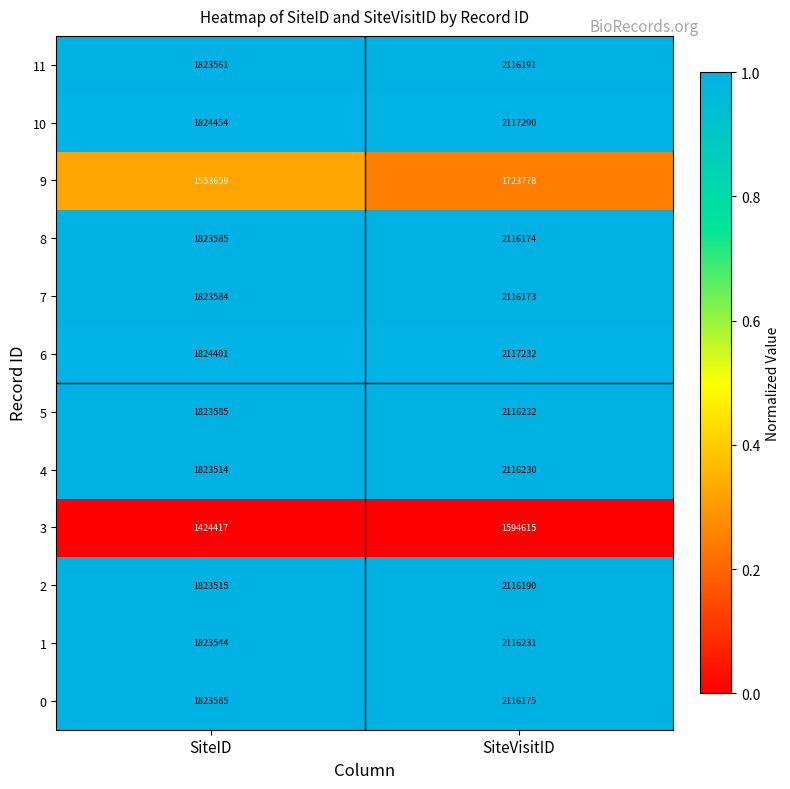

What is the difference between the maximum and minimum values in the 5 series?

292647